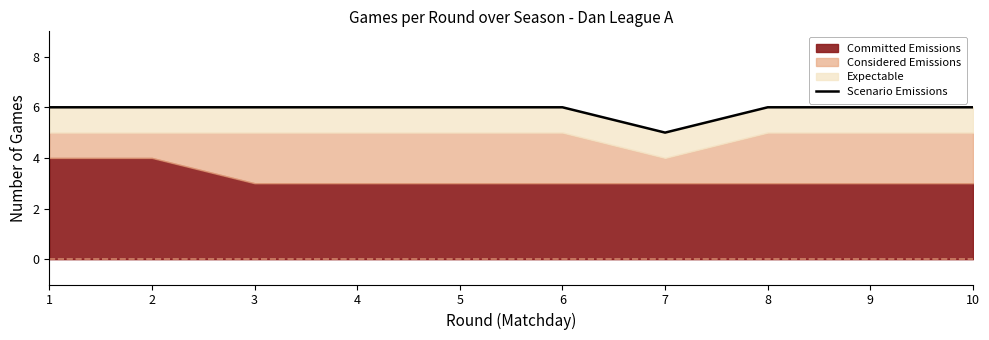

List the labels in order of value, largest first.

1, 2, 3, 4, 5, 6, 8, 9, 10, 7